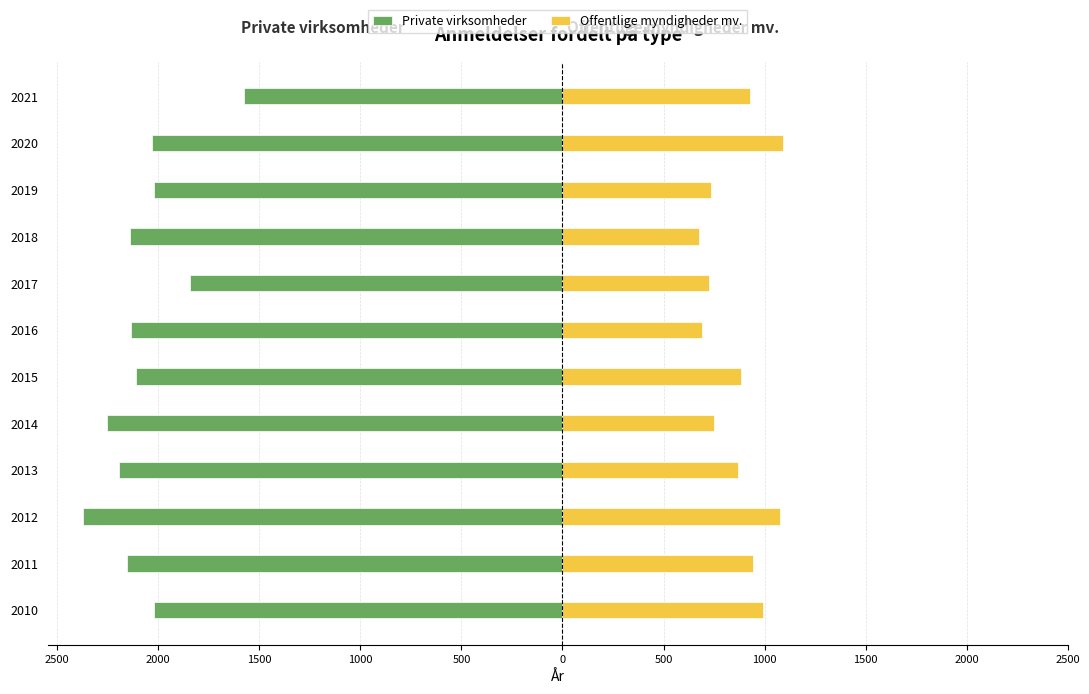

The Offentlige myndigheder mv. series shows 556 at 2010. True or false?

False